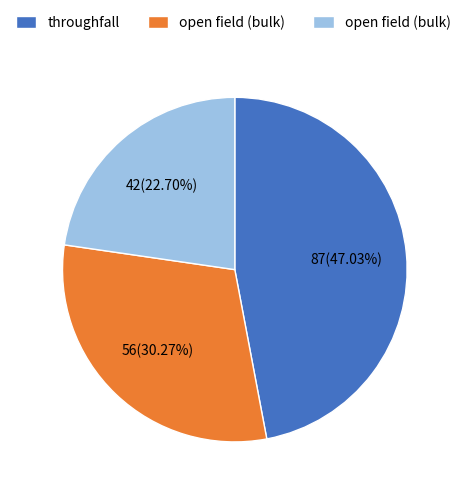

How many segments does this pie chart have?

3